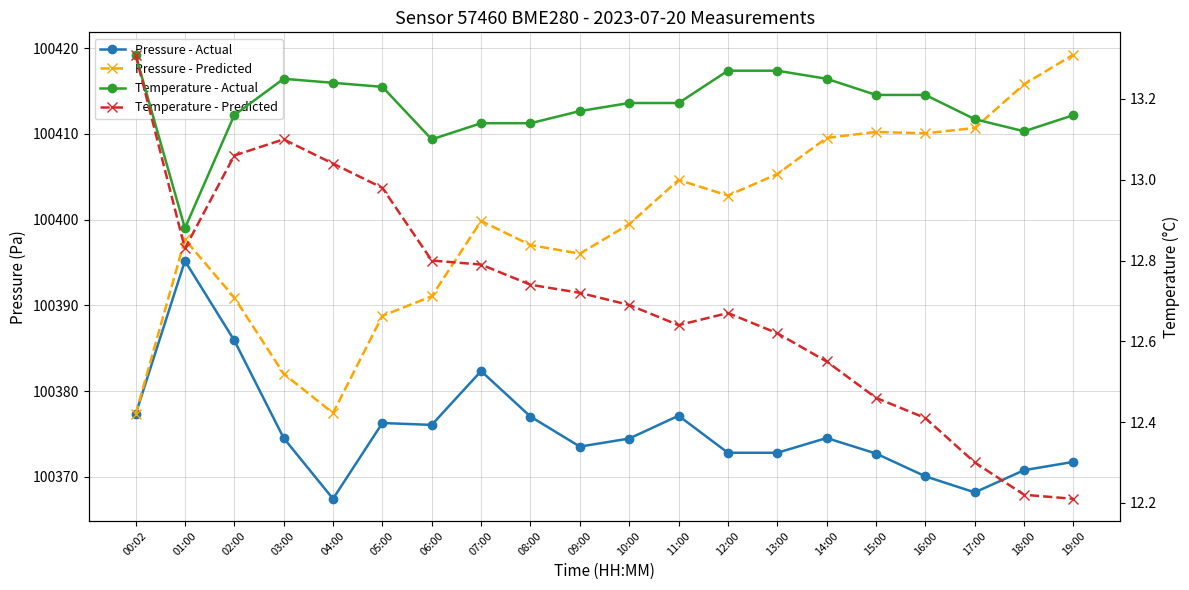

Which series has the largest range (max minus min)?

Pressure - Predicted